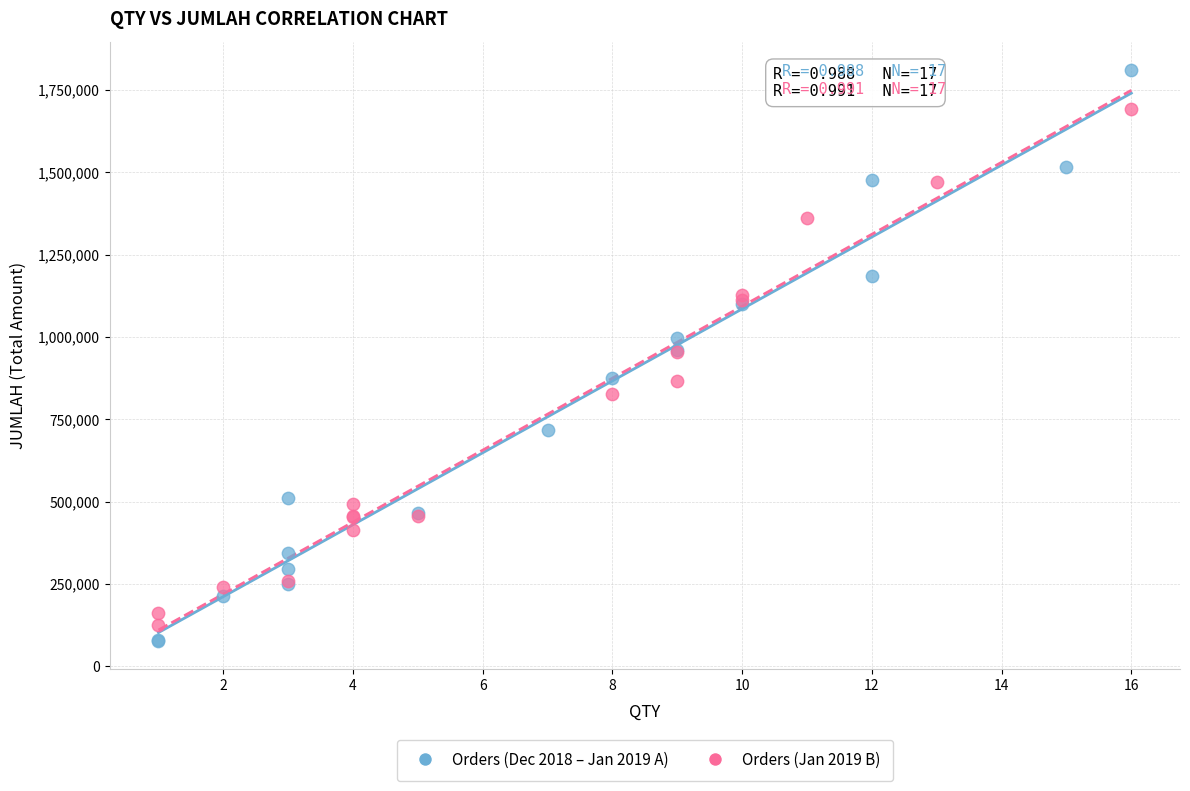

What are all the series names shown in the legend?

Orders (Dec 2018 – Jan 2019 A), Orders (Jan 2019 B)